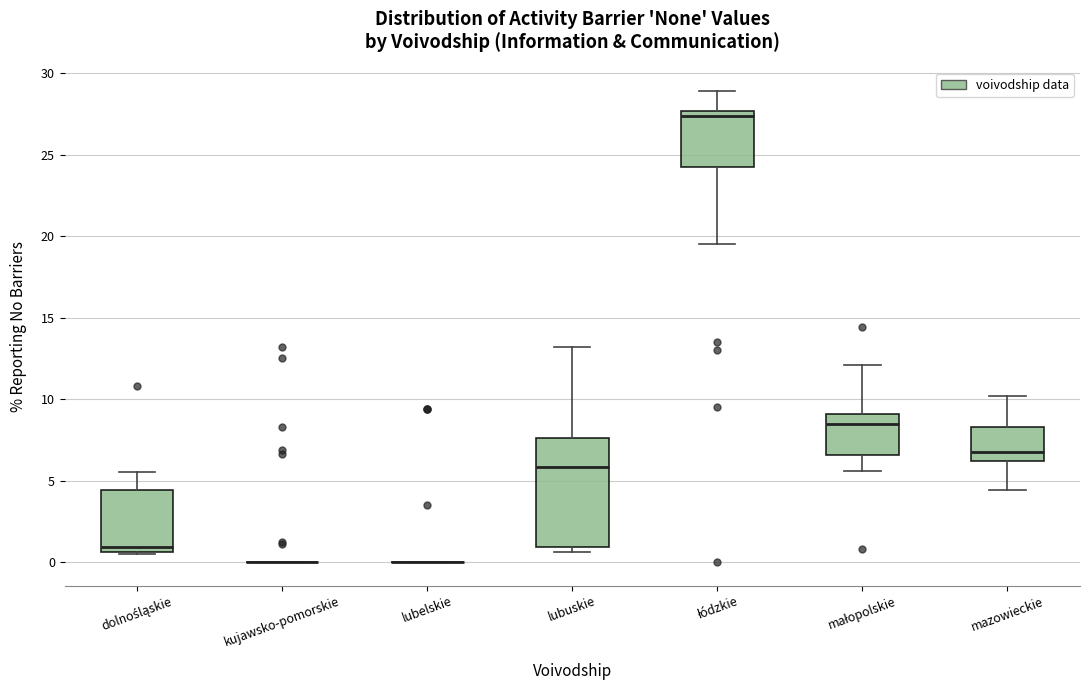

Where does the upper whisker of the box for dolnośląskie end on the y-axis? The values are not printed on the chart, so give them approximately, as read against the axis.

5.5